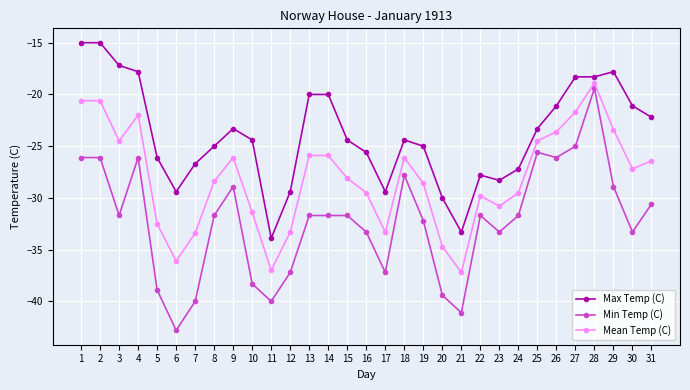

True or false: Min Temp (C) has more than 1 interior local peaks.

True